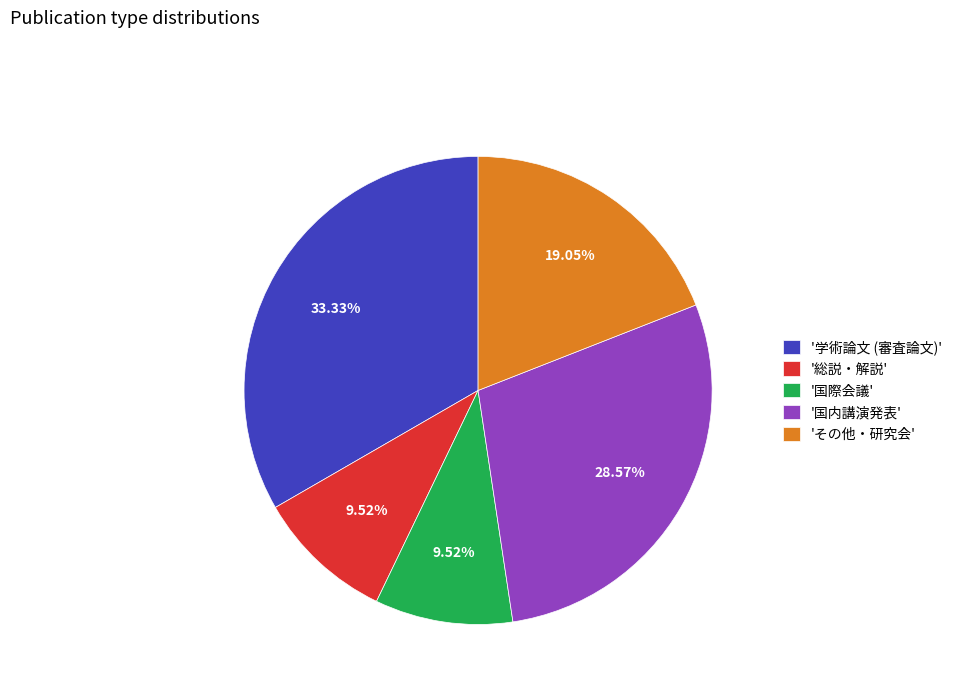

Is the sum of 'その他・研究会' and '学術論文 (審査論文)' greater than half?

Yes